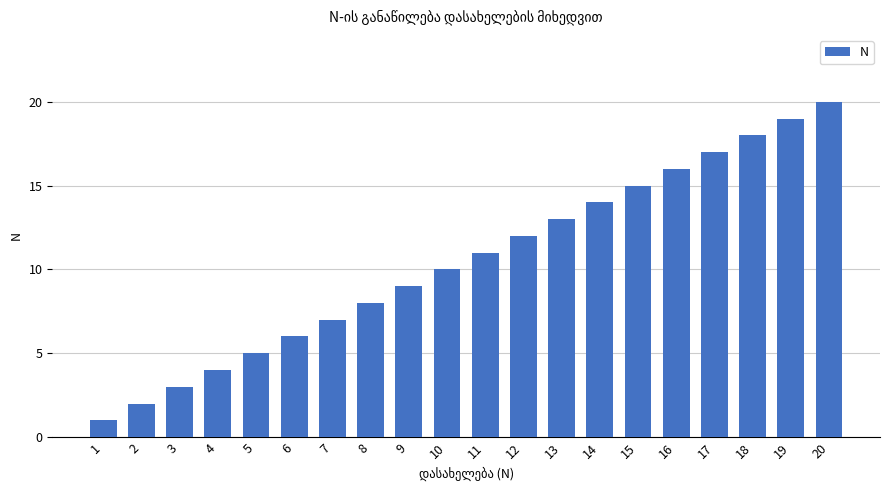

What is the sum of the values at 2 and 12?

14